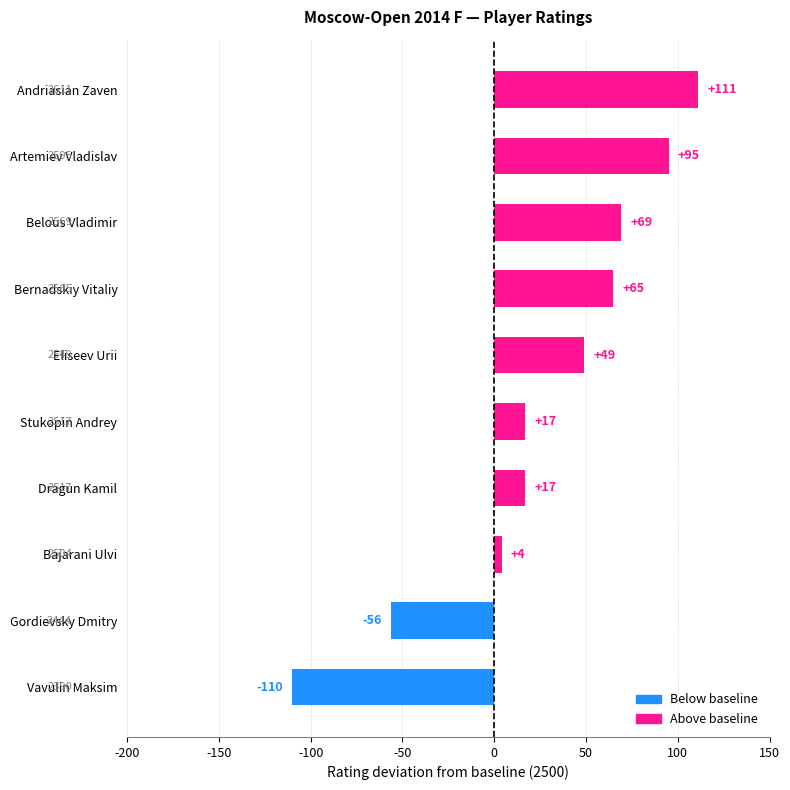

How many data points are less than 49?

5